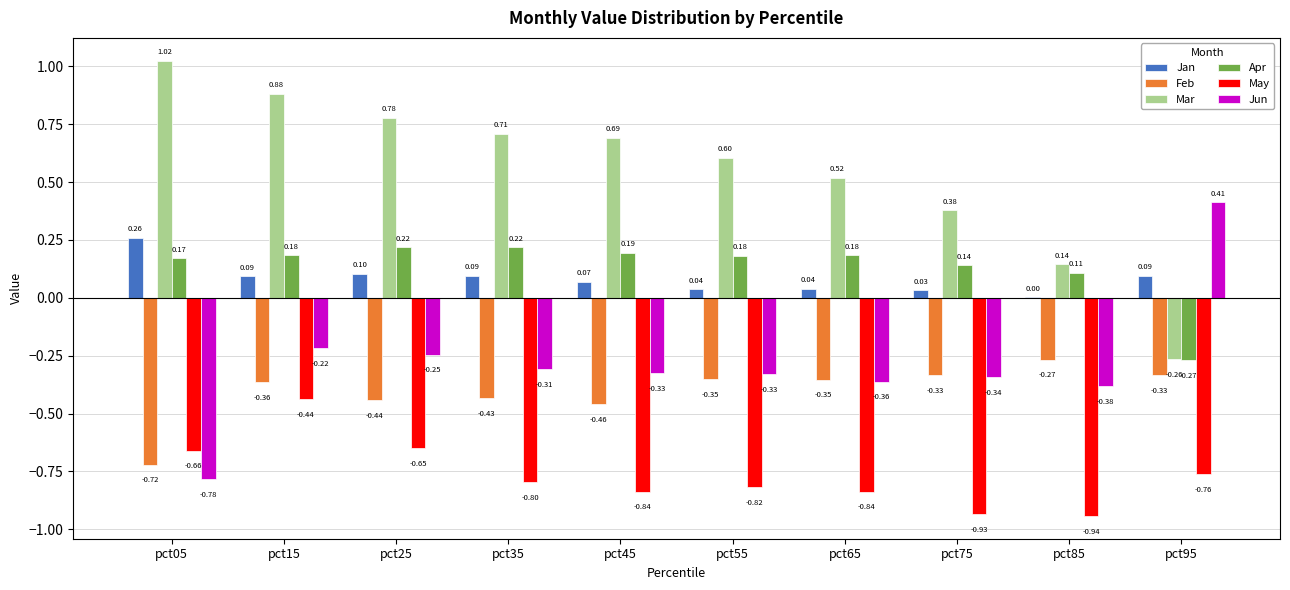

Read the May value at pct55.

-0.8